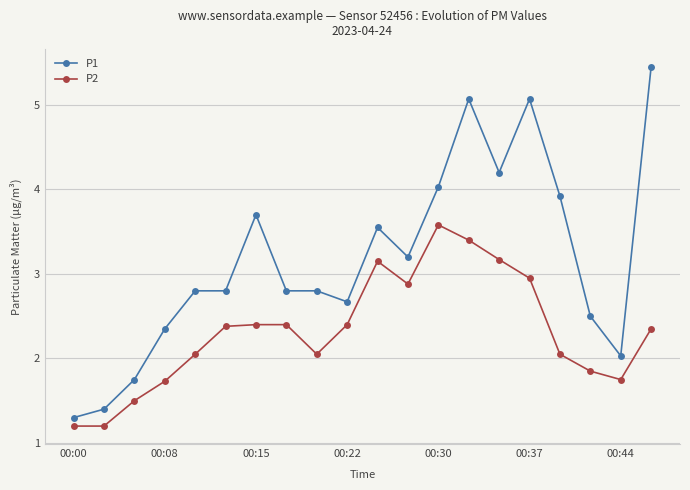

What is the difference between the second highest and minimum values in the P1 series?

3.8